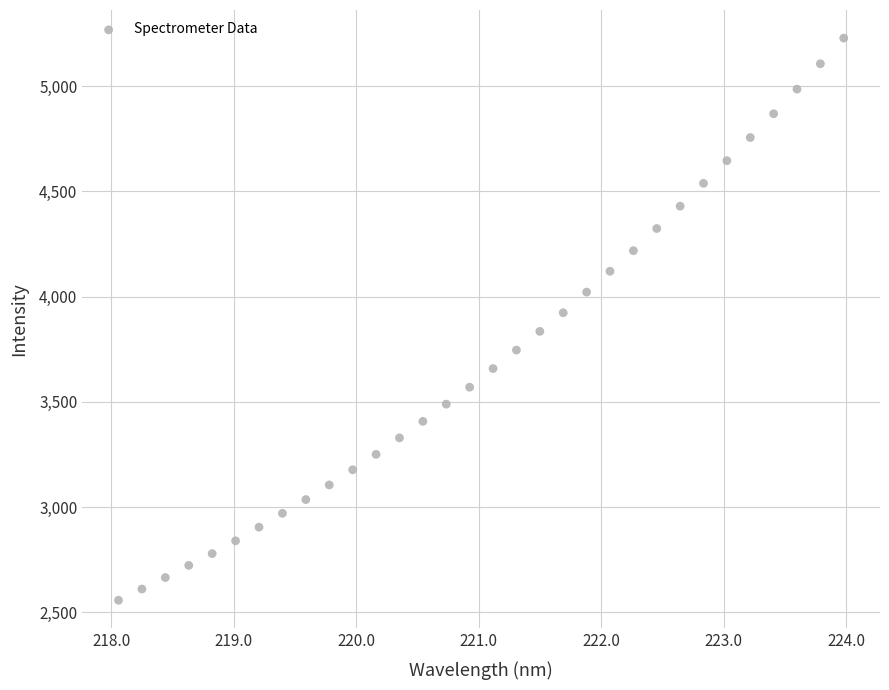

What is the range of Y values (max minus min)?

2670.0